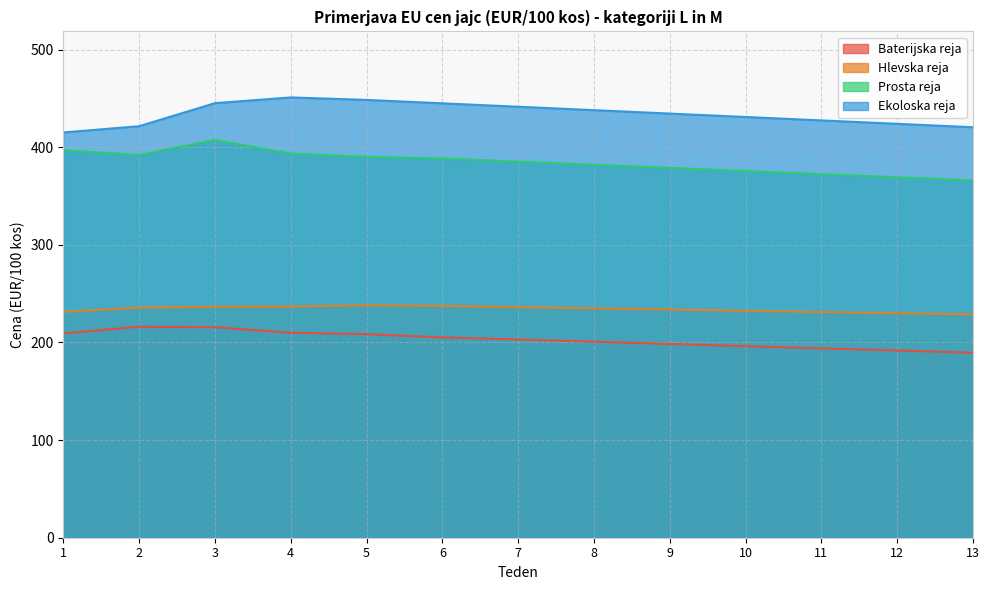

What is the value of the Prosta reja point at the 8th from the left?

382.1